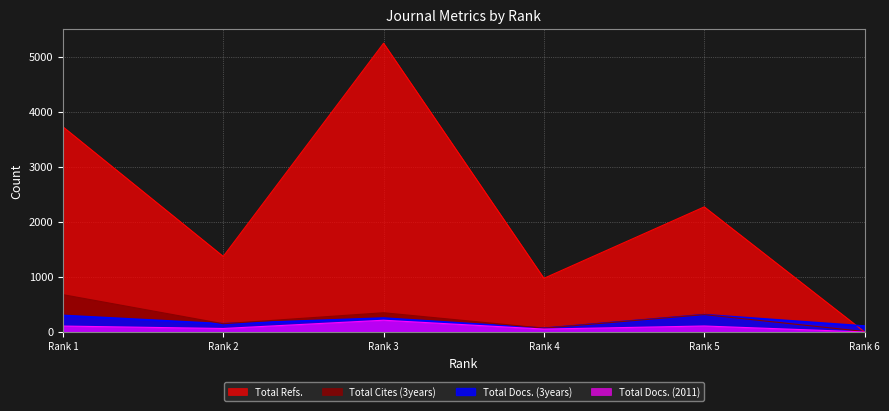

At which label does Total Refs. first exceed 2274?

Rank 1